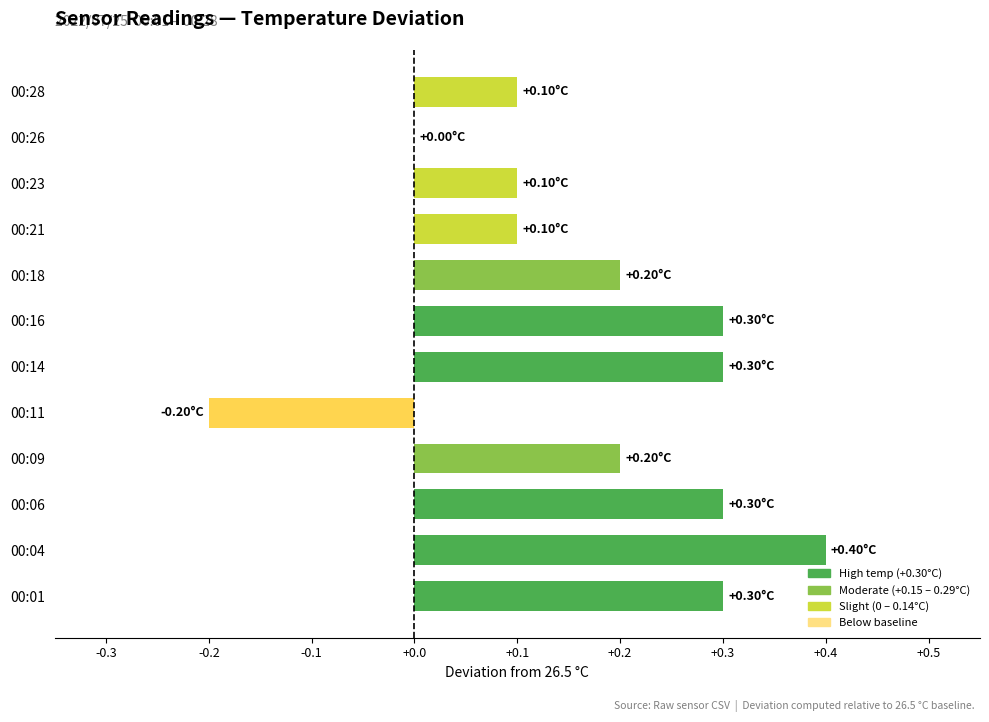

What is the average value?

0.2